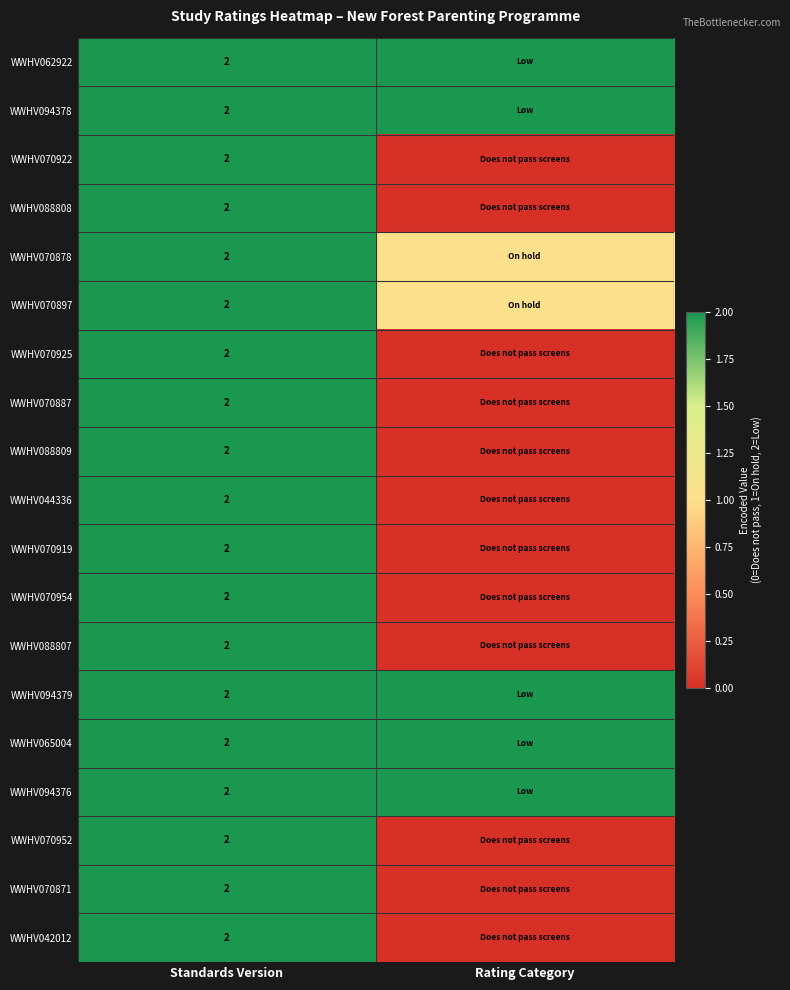

Which category has the highest value across all series?

Standards Version